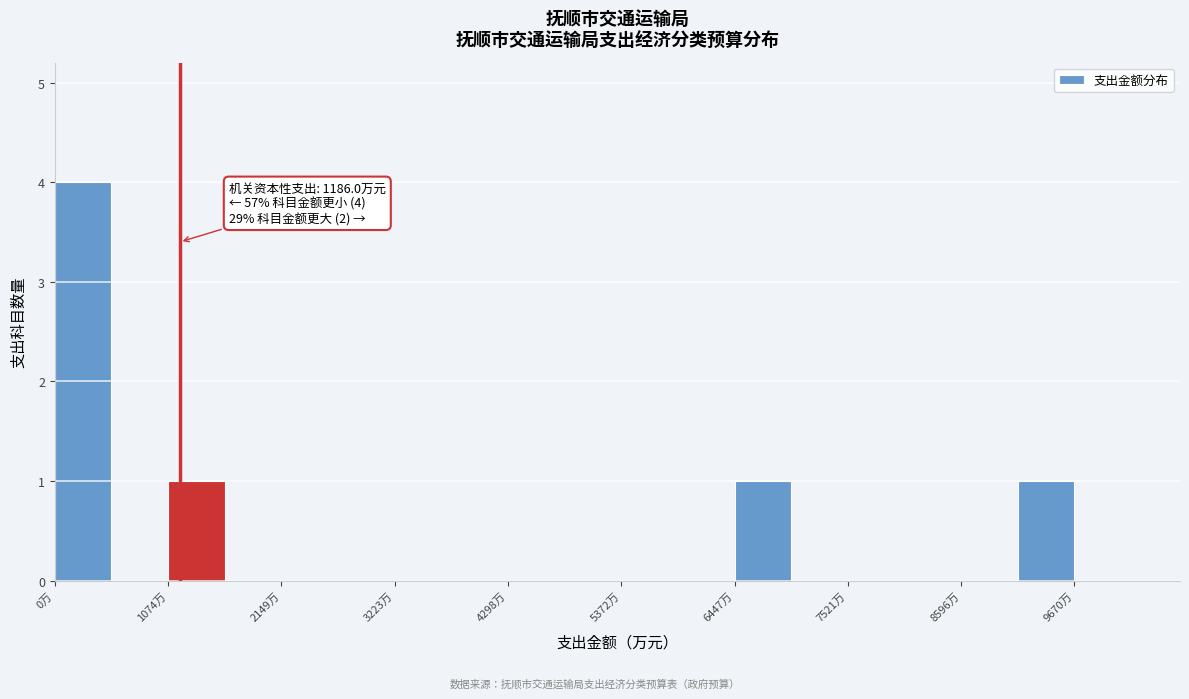

Around what value on the x-axis is the tallest bar? Give the approximate position of its centre, as read against the axis.

200